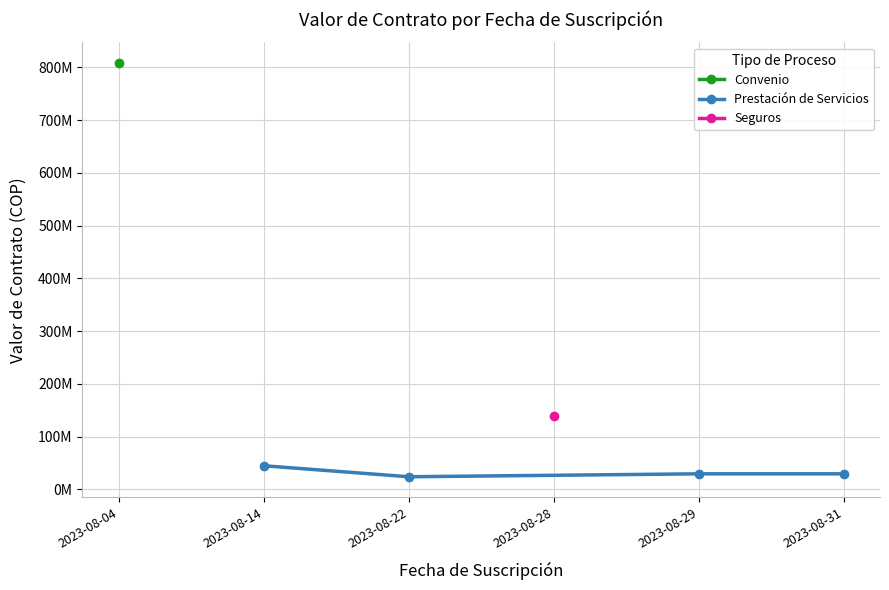

Which label corresponds to the largest value in the chart?

2023-08-14